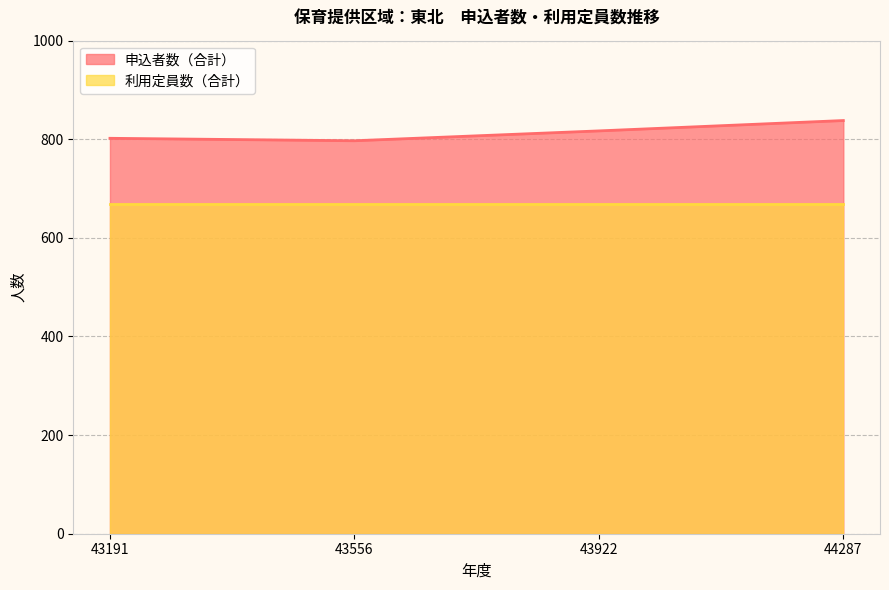

What is the approximate value at 43556?

797